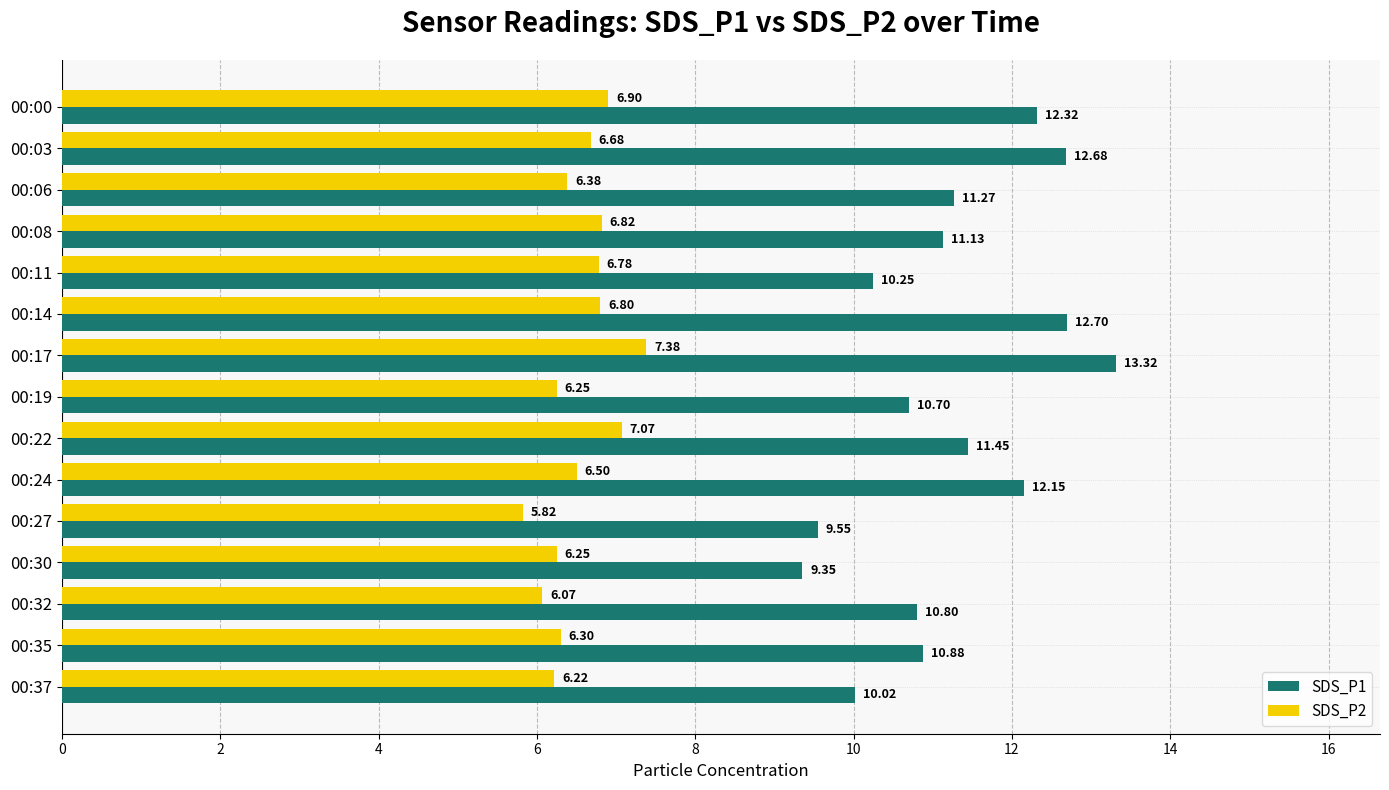

At which label does SDS_P2 reach its minimum?

00:27